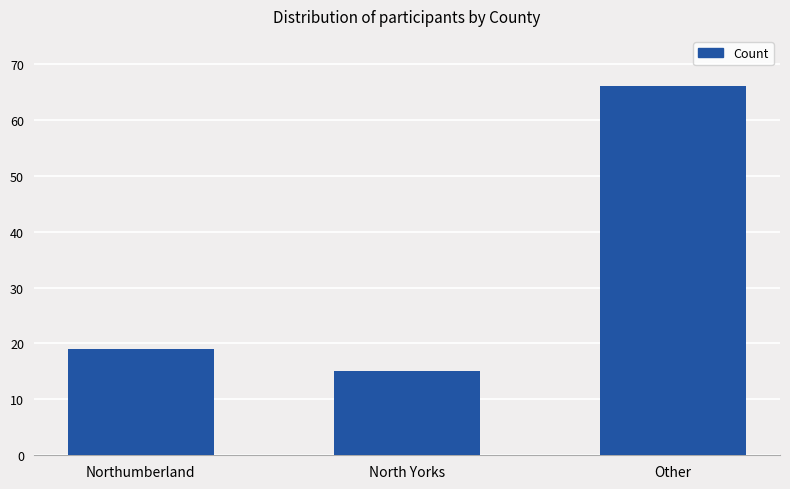

List the labels in order of value, largest first.

Other, Northumberland, North Yorks